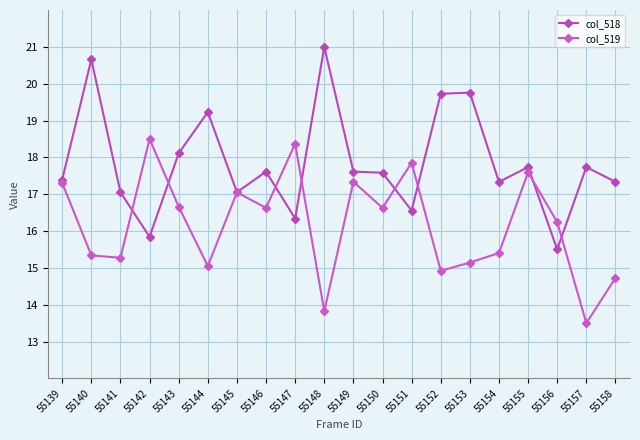

Which category has the highest value in the col_518 series?

55148